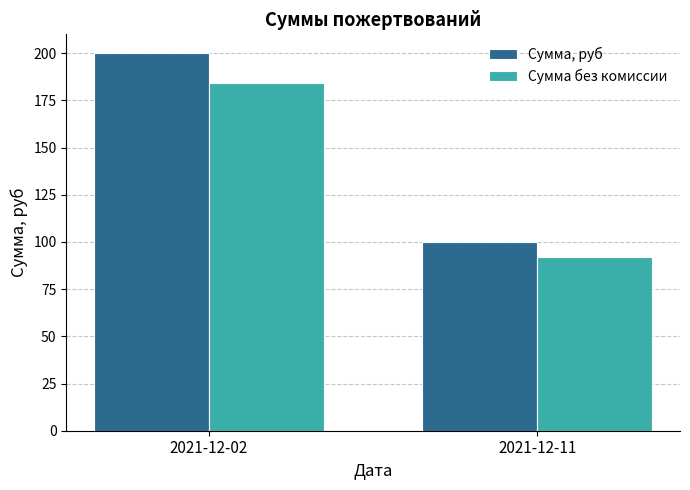

List the series in order of their overall mean, highest first.

Сумма, руб, Сумма без комиссии